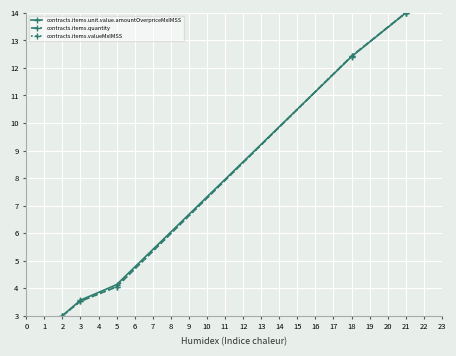

Reading left to right, what are all the values shown in this chart?

contracts.items.unit.value.amountOverpriceMxIMSS: 3.0	3.6	4.1	12.4	14.0
contracts.items.quantity: 3.0	3.5	4.0	12.4	14.0
contracts.items.valueMxIMSS: 3.0	3.5	4.1	12.4	14.0